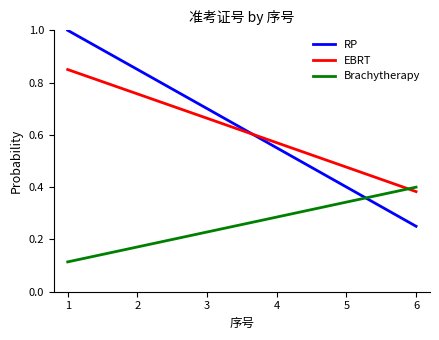

Is it true that RP equals 1.3 at 2?

False